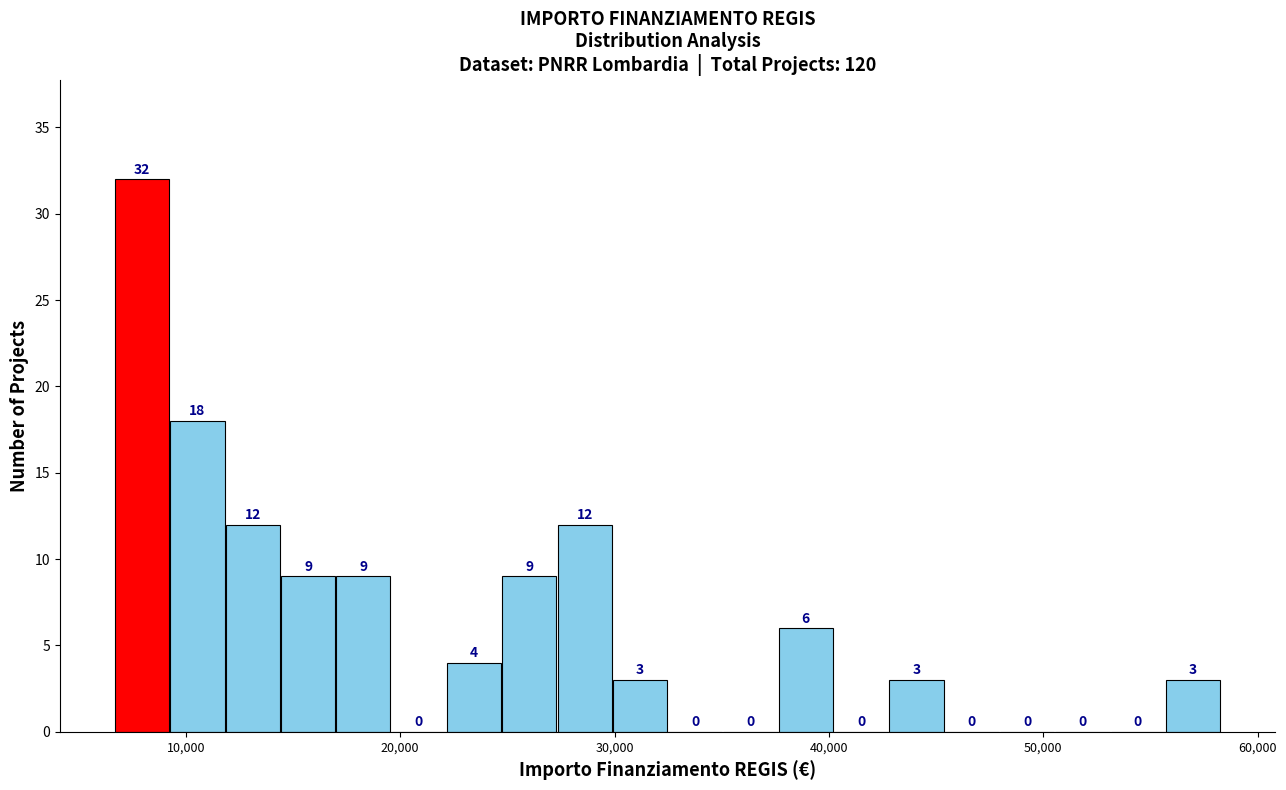

Around what value on the x-axis is the tallest bar? Give the approximate position of its centre, as read against the axis.

8000